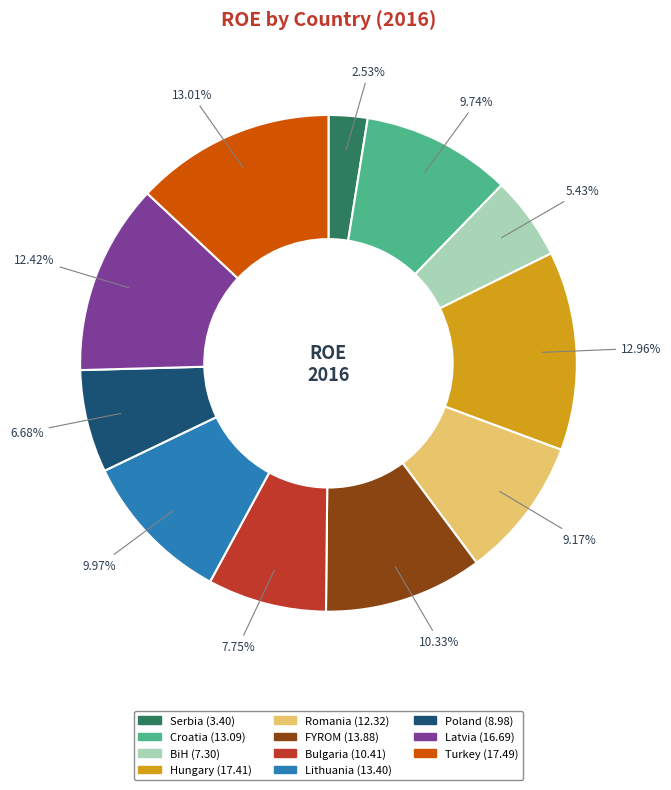

Is there a majority slice in this chart?

No